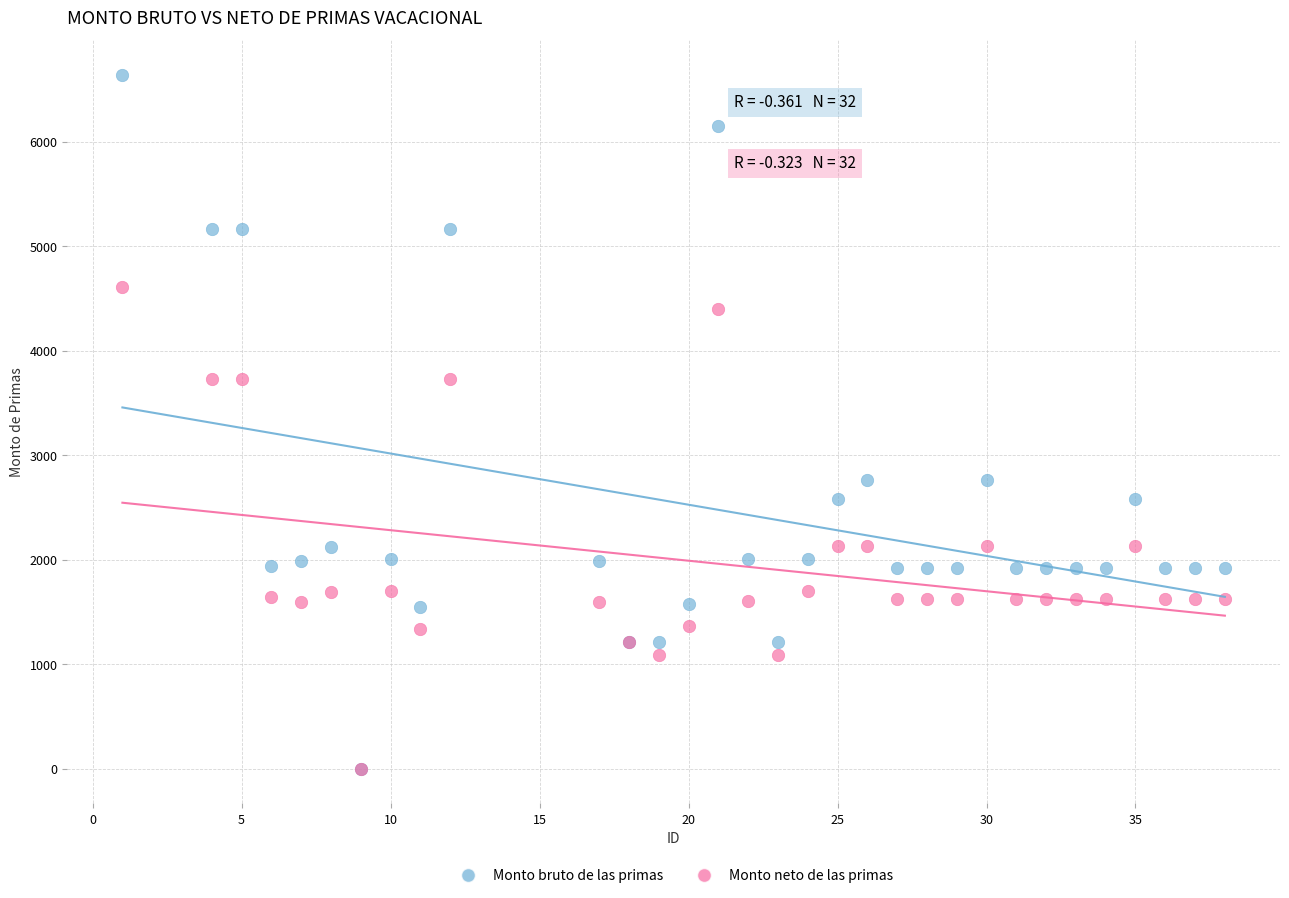

What are all the series names shown in the legend?

Monto bruto de las primas, Monto neto de las primas